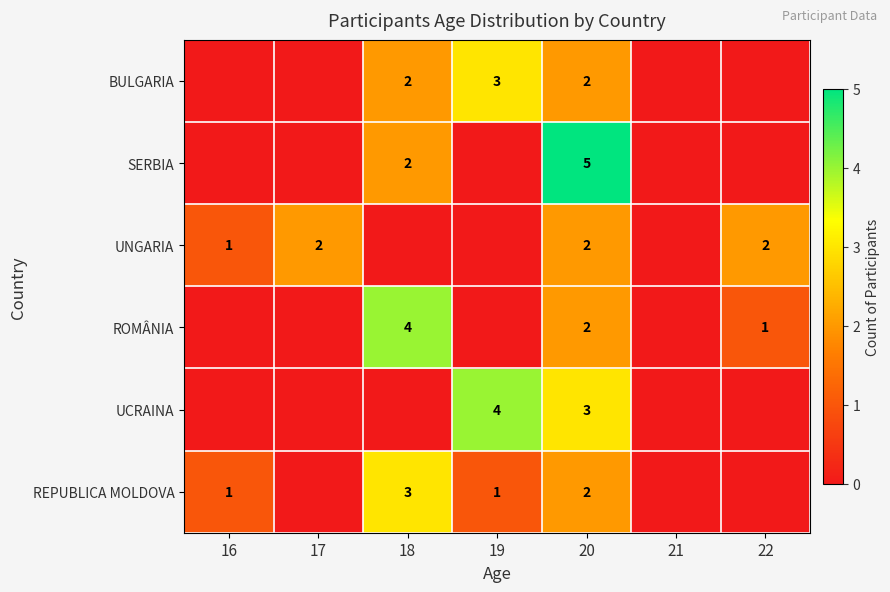

True or false: UNGARIA has a value of 1 at 20.

False